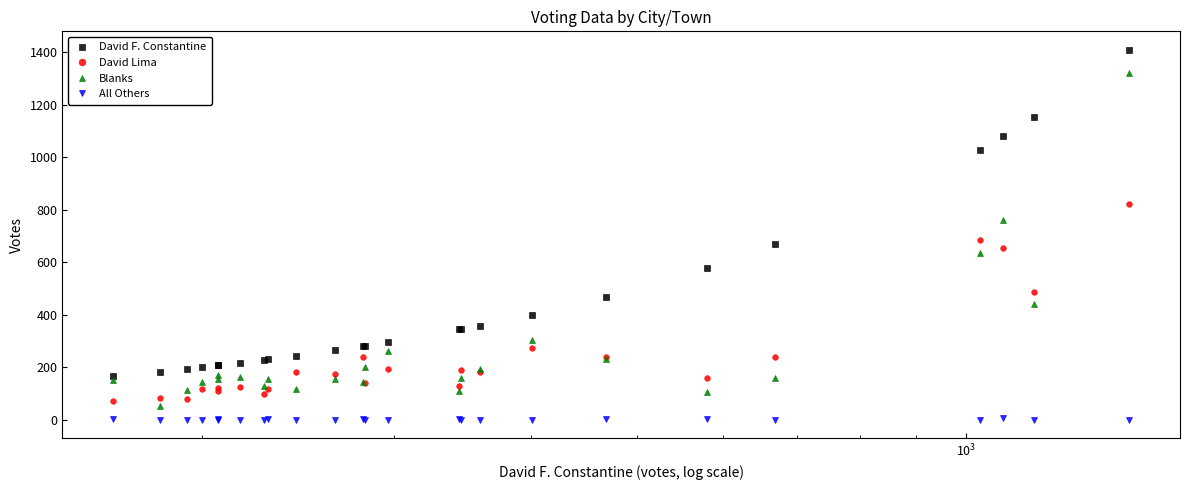

Does the chart display data point markers on the line(s)?

Yes